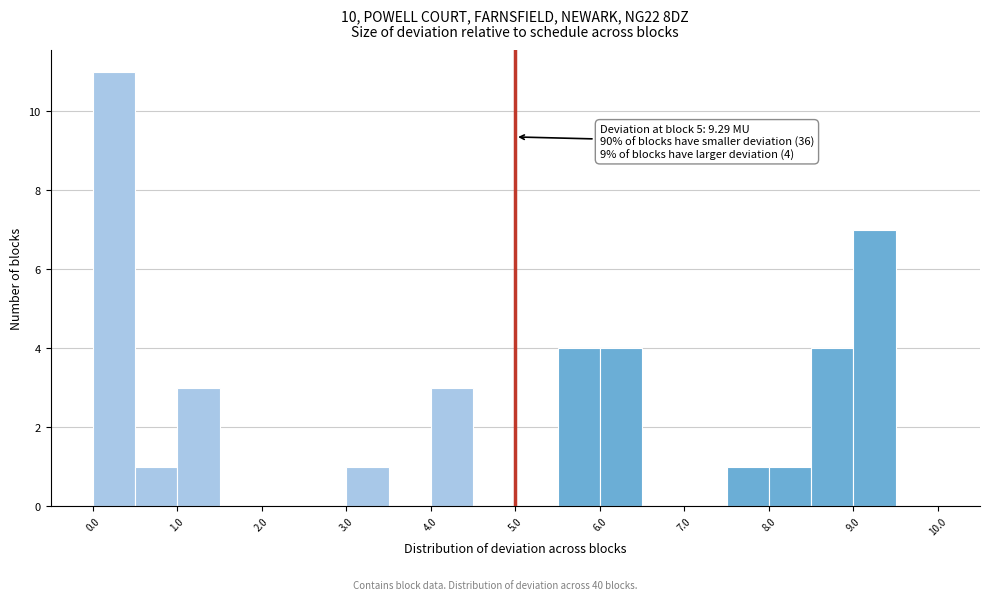

Which range on the x-axis has the tallest bar?

0.0 to 0.5